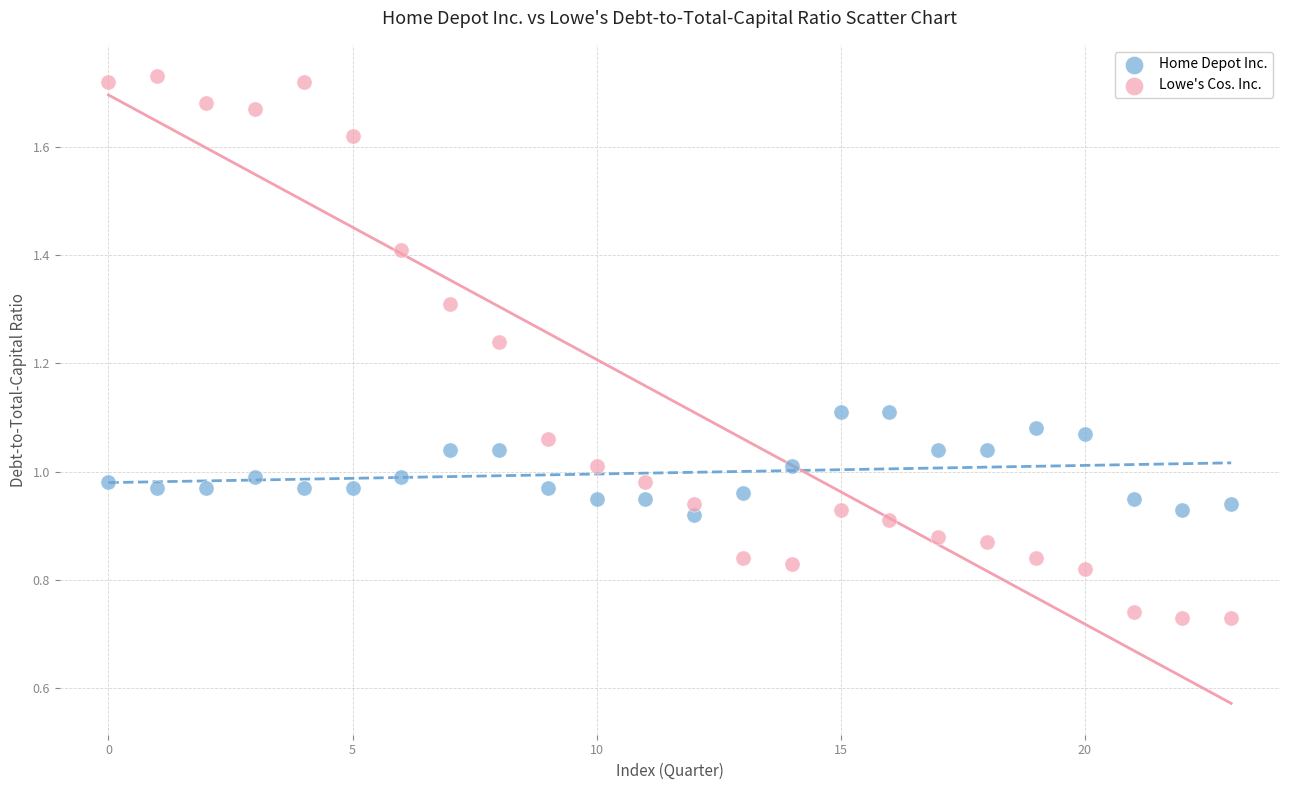

Which series contains the lowest Y value?

Lowe's Cos. Inc.